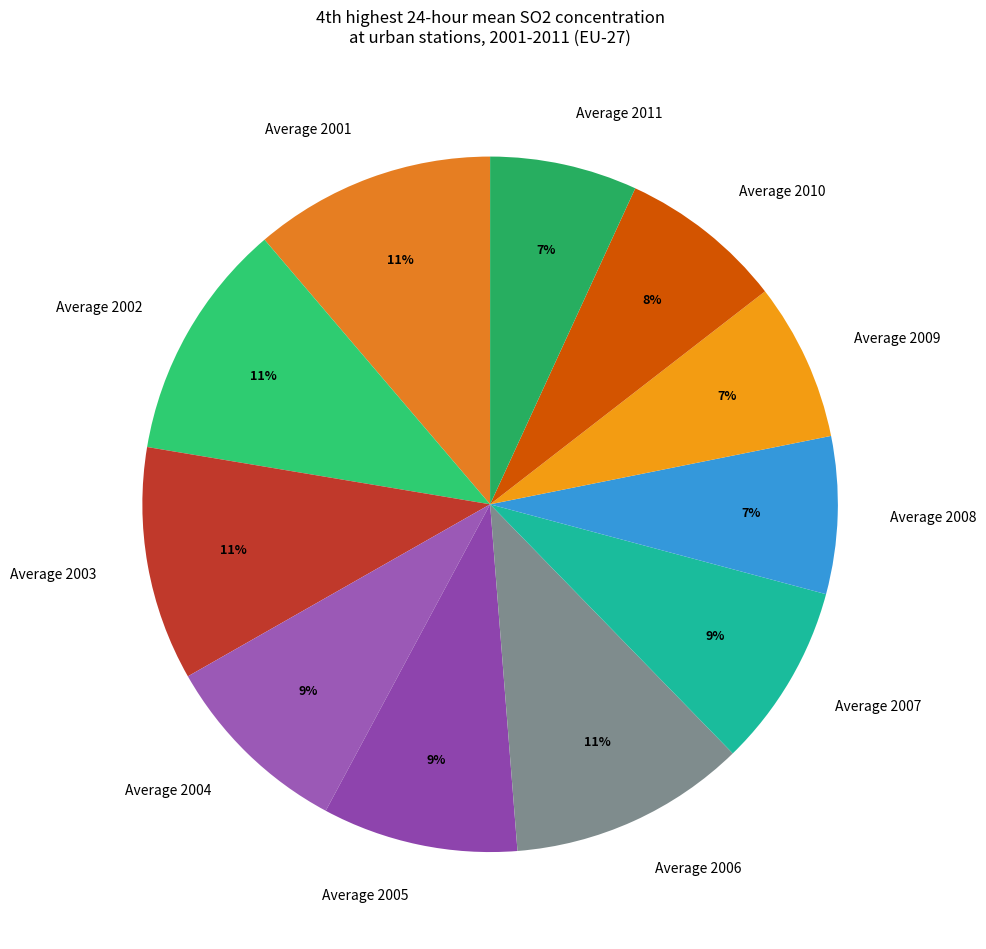

Combined, do Average 2006 and Average 2001 account for over 50%?

No